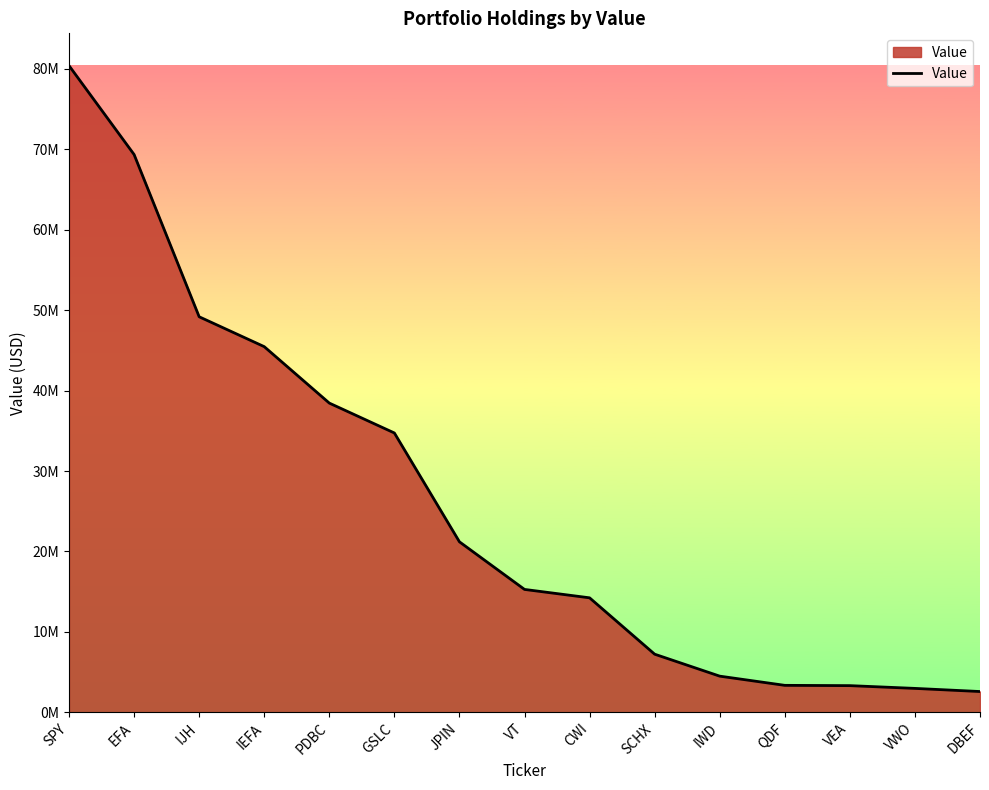

What is the sum of all values?

392232000